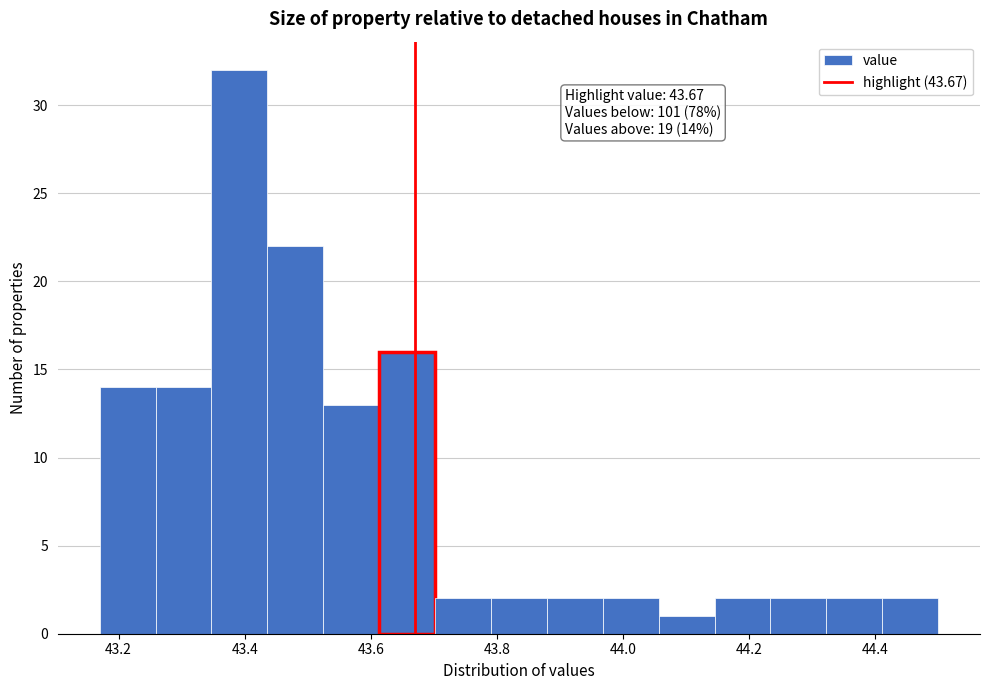

Over which range of the x-axis is the bar tallest?

43.34 to 43.44